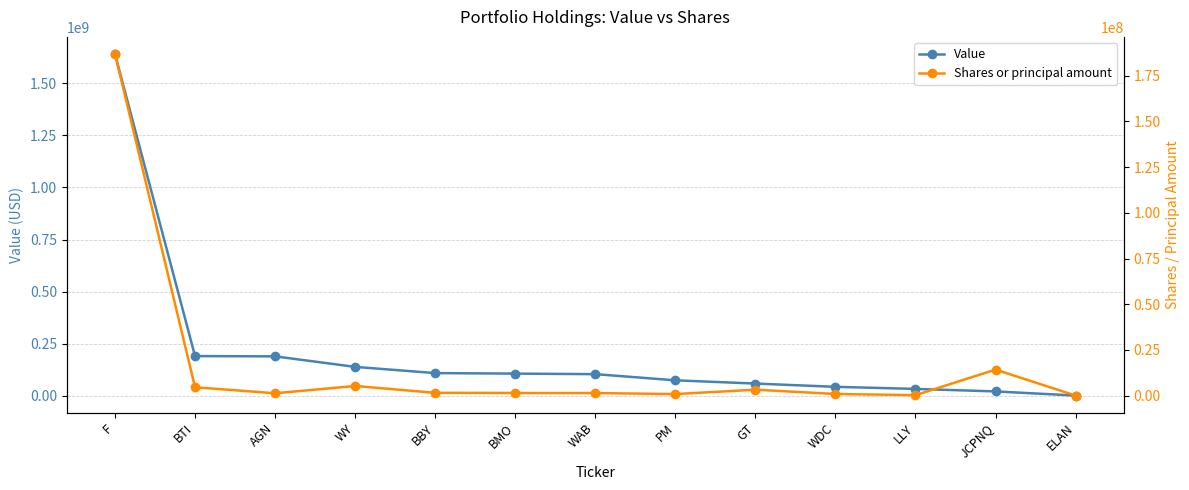

What is the greatest value displayed?

1640835000